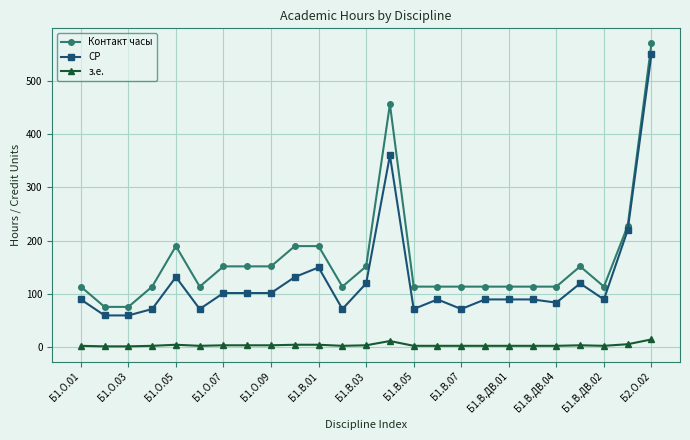

True or false: з.е. and Контакт часы cross at least once.

False